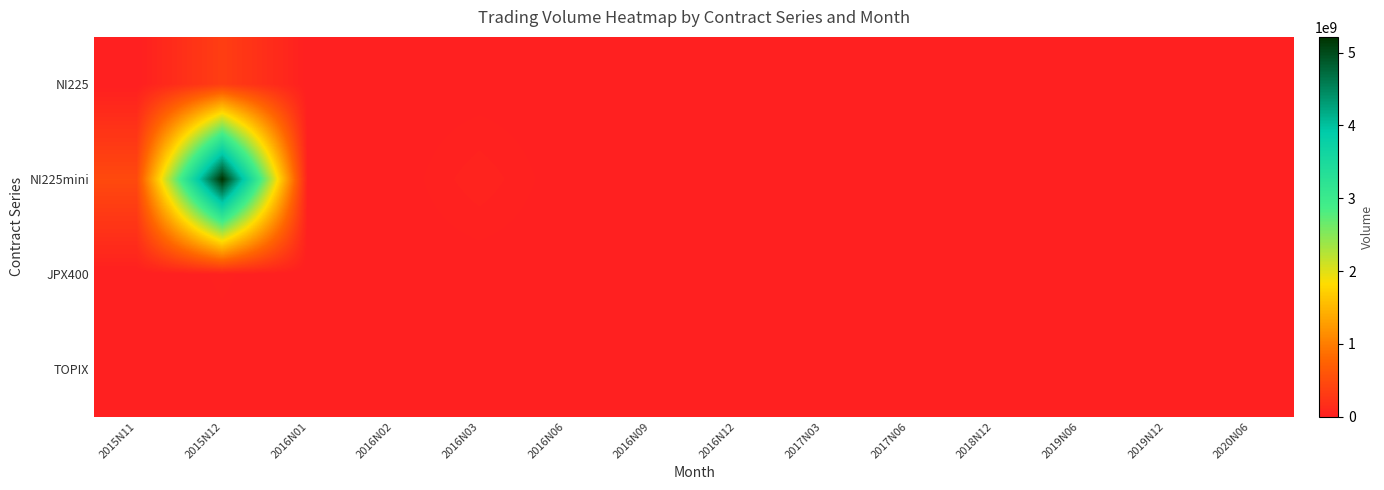

Which series has the largest range (max minus min)?

NI225mini